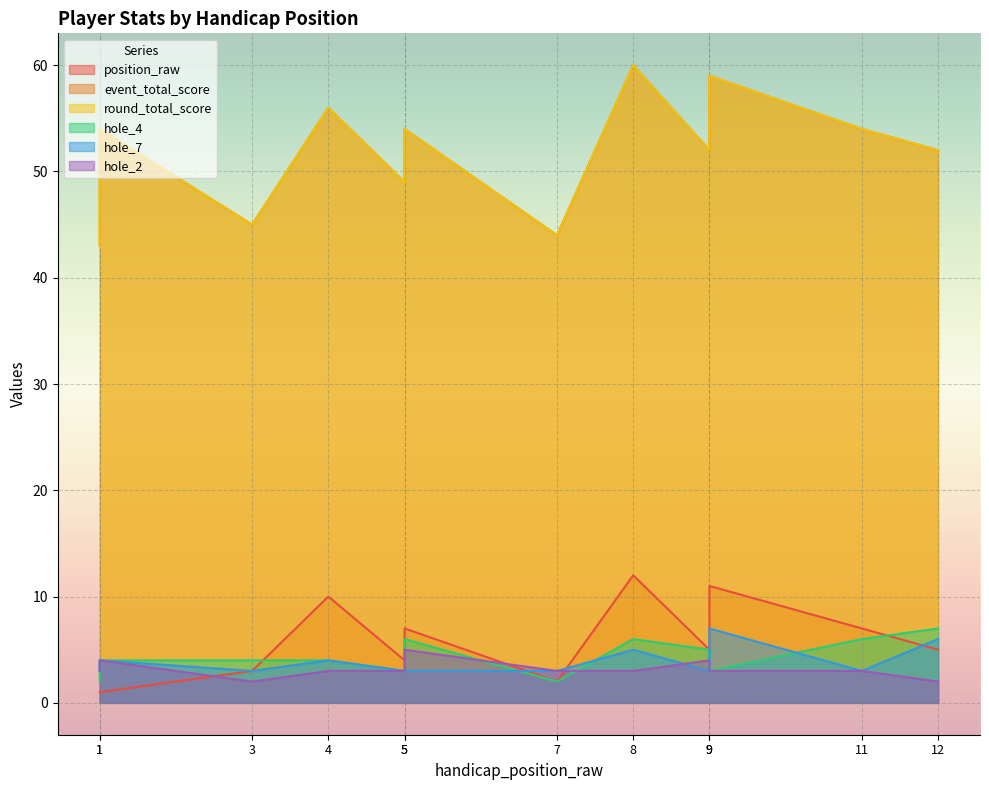

How many intersections are there between position_raw and hole_7?

3